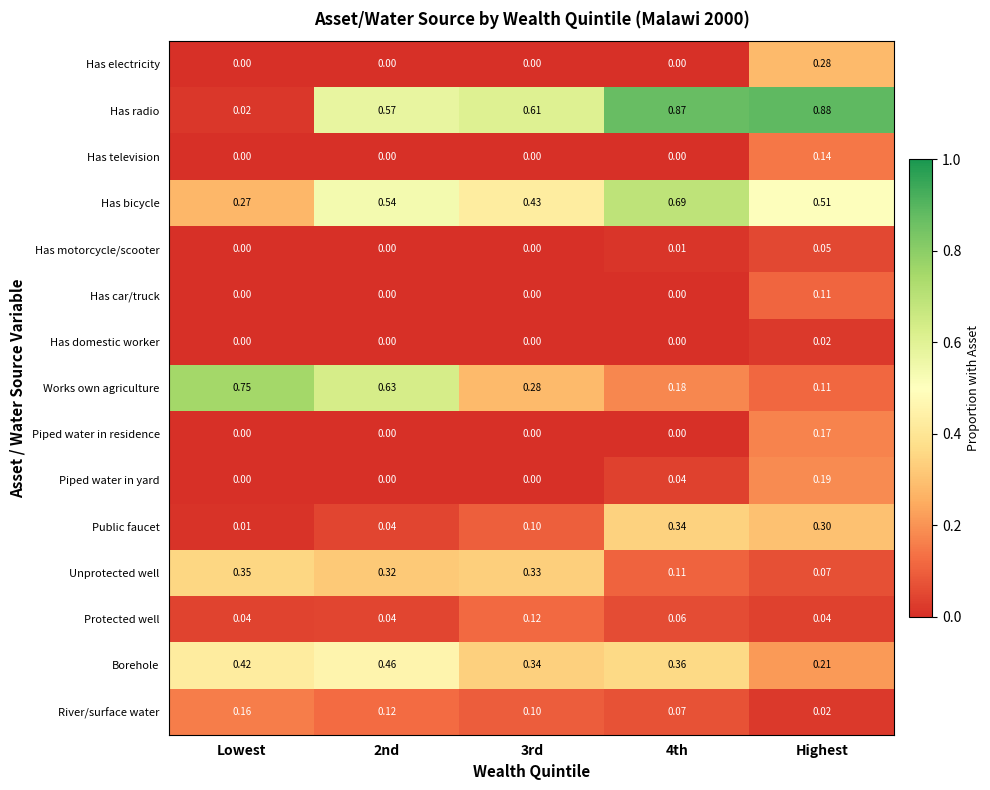

Count the number of data series in this chart.

15